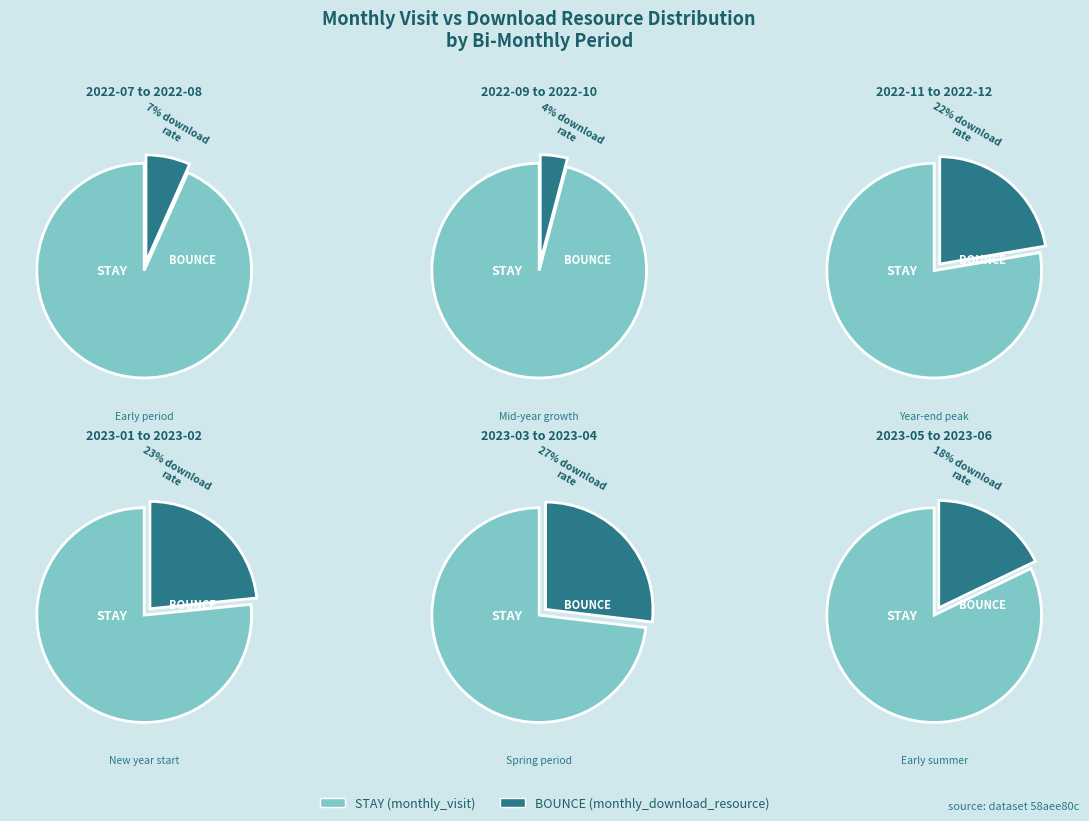

To the nearest percent, what portion does 2023-02 represent?

11%